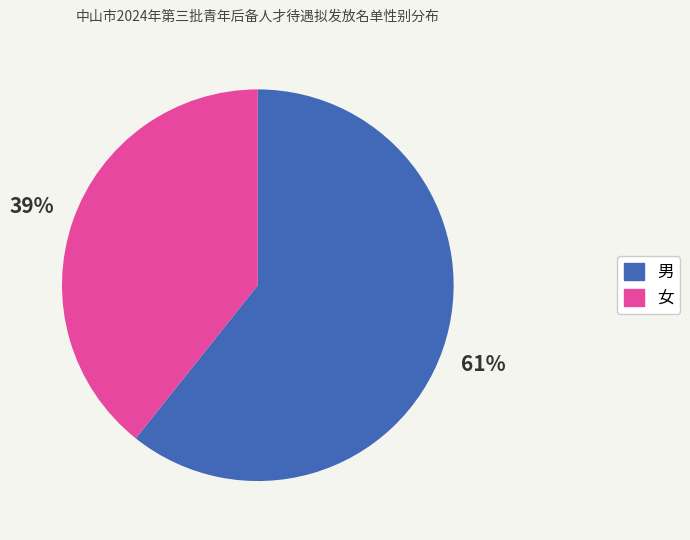

What is the smallest slice in the pie chart?

女